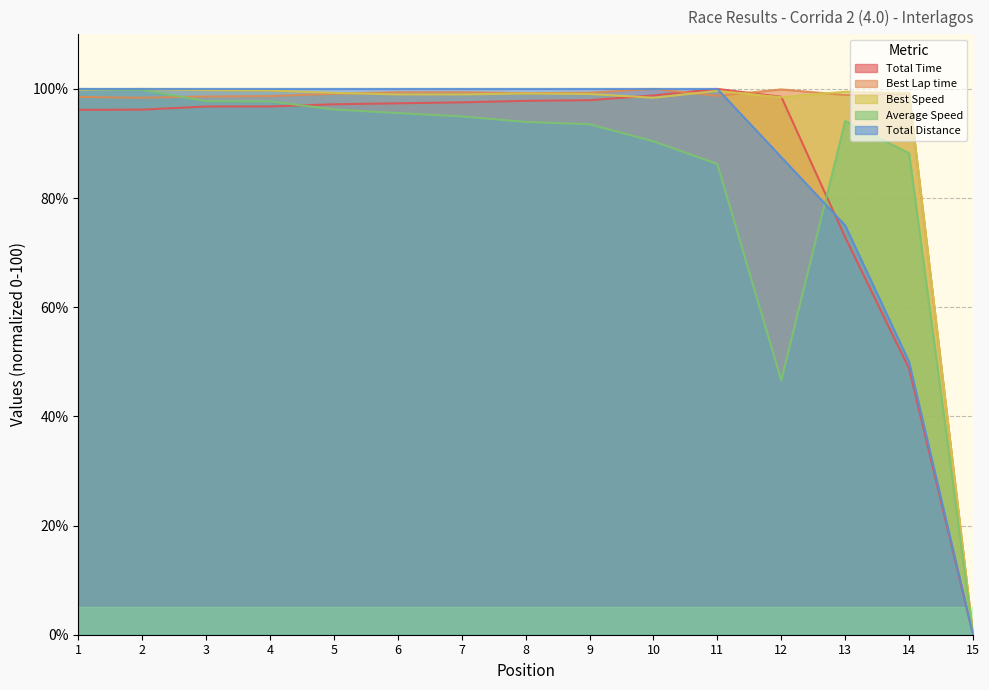

Which series changed the most between 3 and 5?

Average Speed